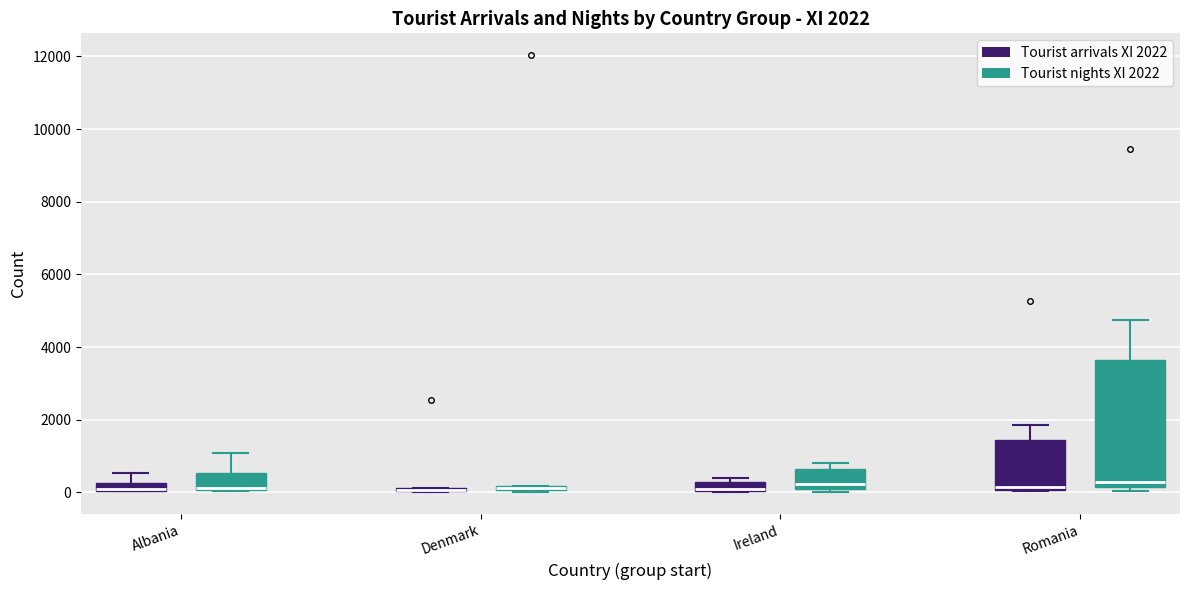

Comparing the boxes themselves (not the whiskers), which one is the tallest?

Romania (Tourist nights XI 2022)